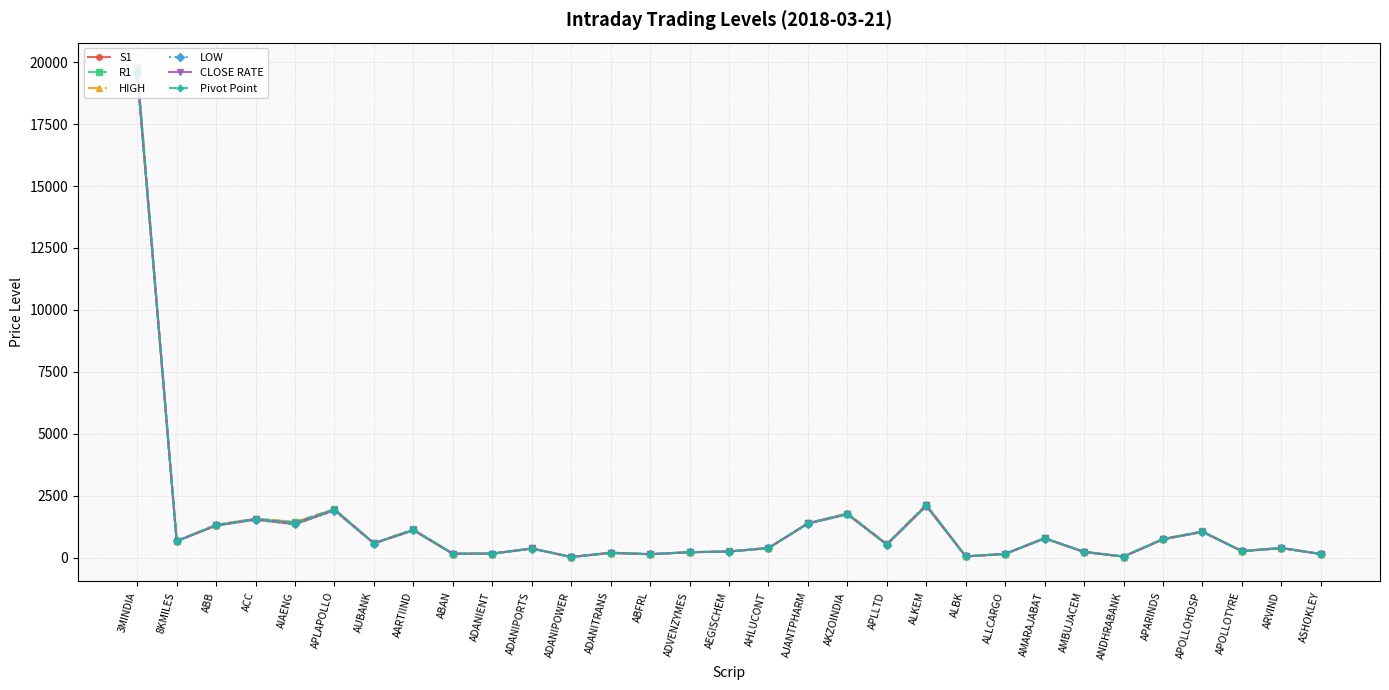

How many lines are shown in the chart?

6